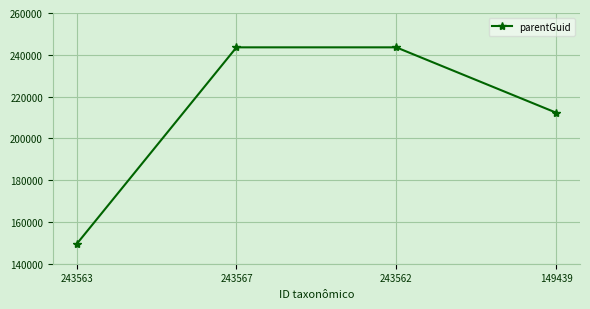

At which label is the value closest to 196501?

149439